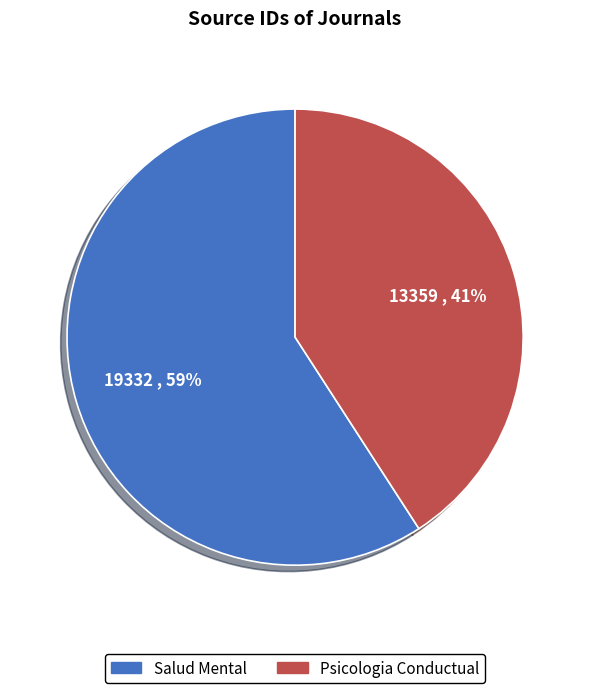

How many slices are in this pie chart?

2